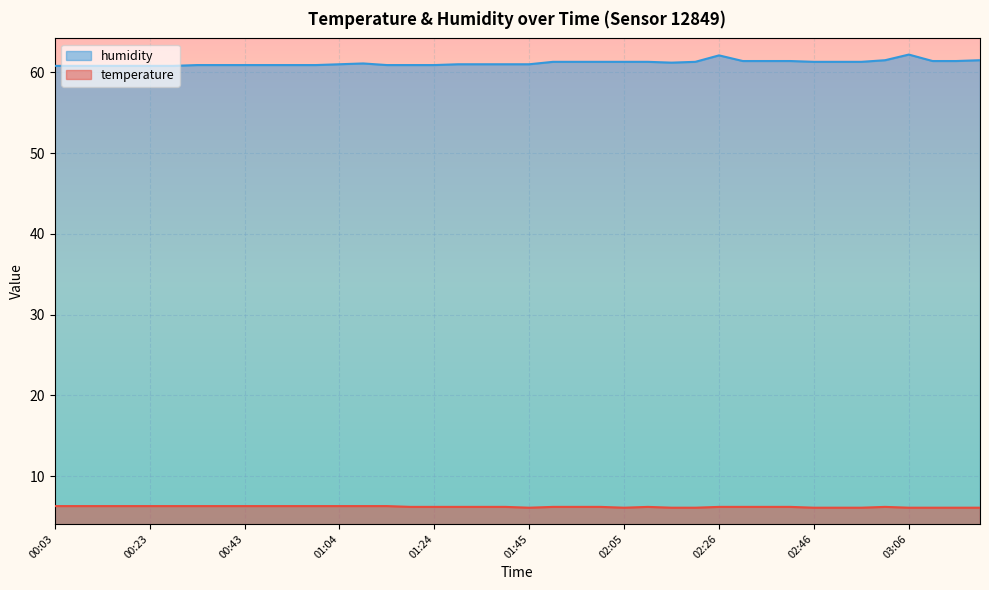

Count the number of data series in this chart.

2